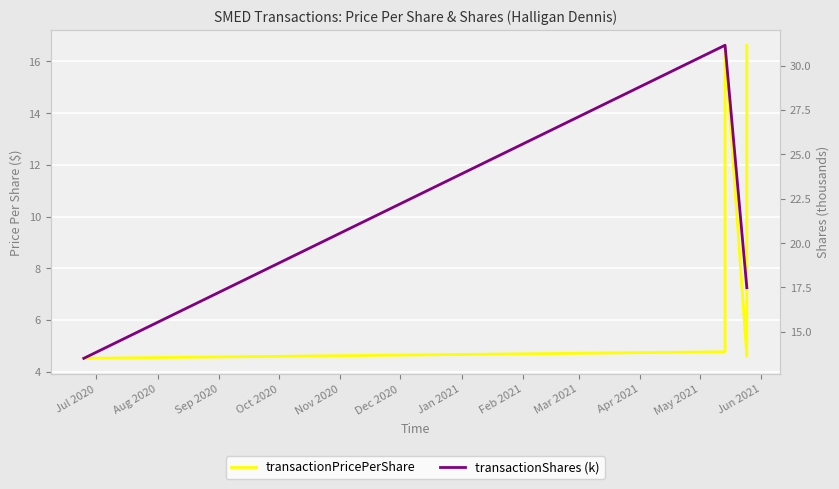

List the series in order of their overall mean, lowest first.

transactionPricePerShare, transactionShares (k)